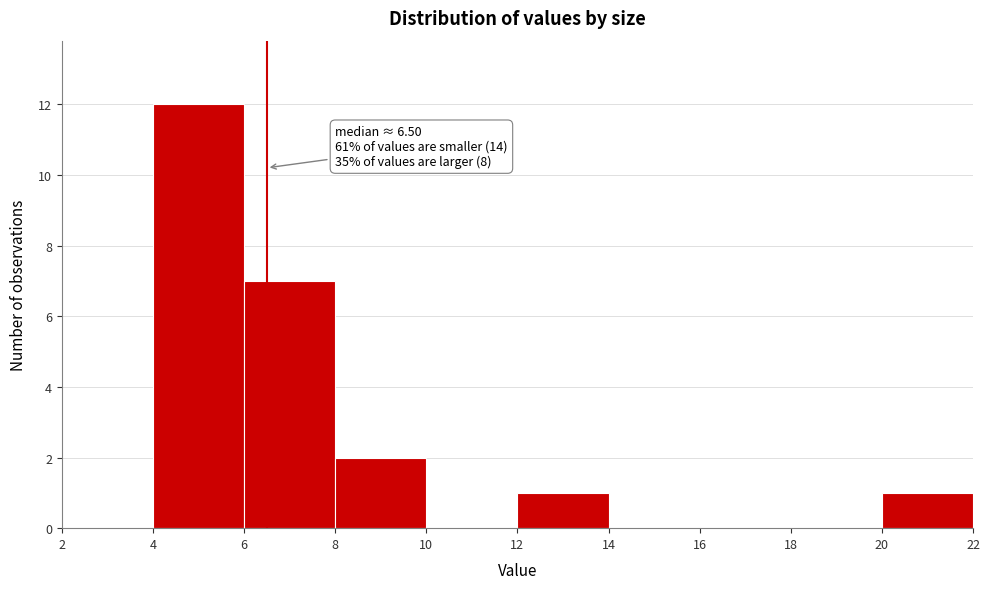

Which range on the x-axis has the tallest bar?

4 to 6